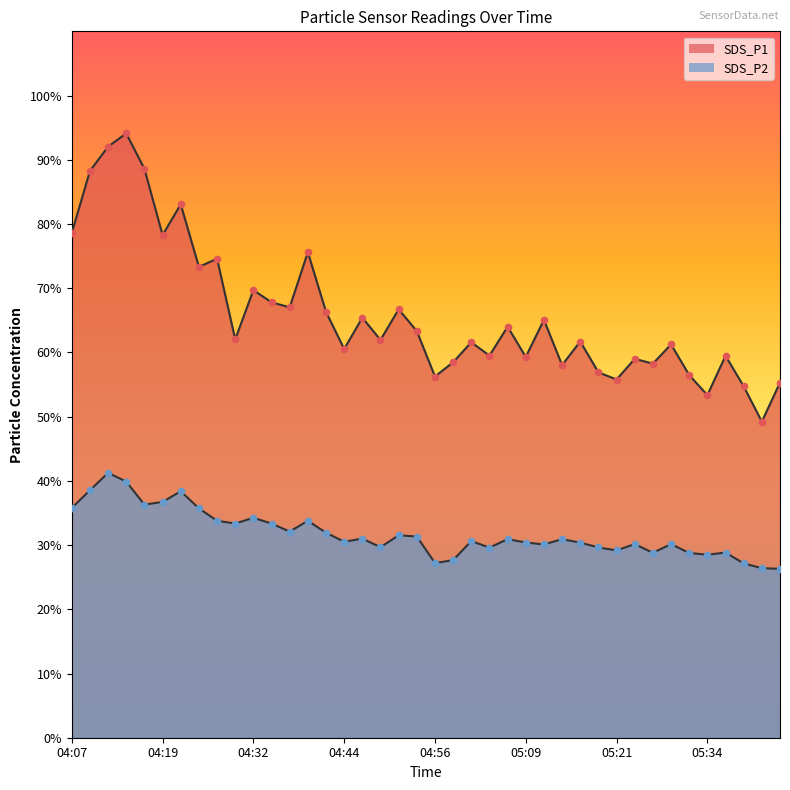

At which category is the sum across all series the highest?

04:14